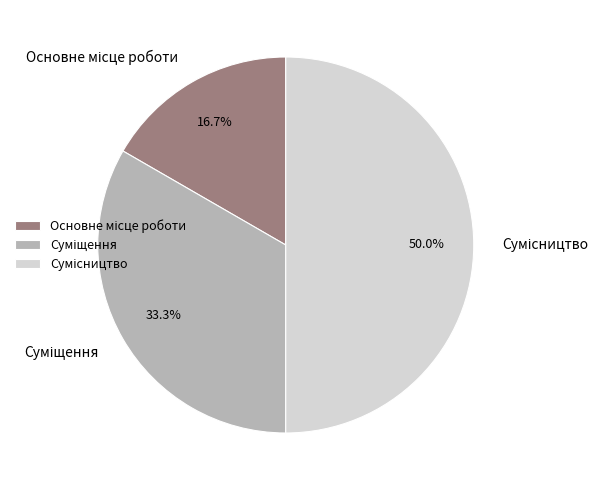

To the nearest percent, what is the combined percentage of Основне місце роботи and Суміщення?

50%